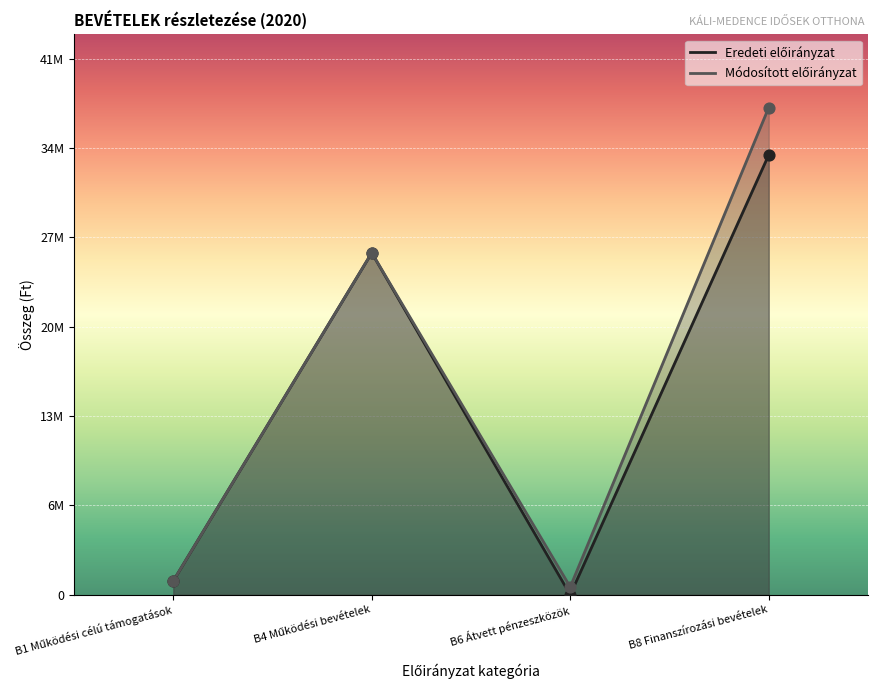

Is the value of Módosított előirányzat at B6 Átvett pénzeszközök greater than the value of Eredeti előirányzat at B1 Működési célú támogatások?

No